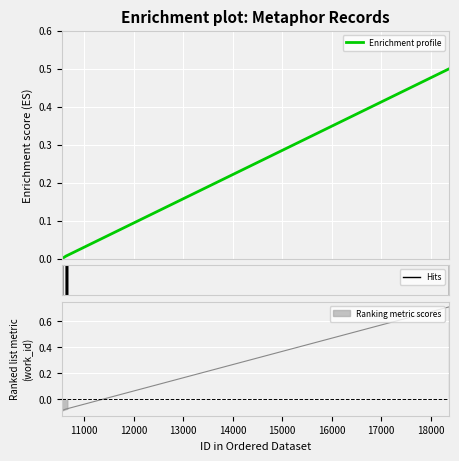

What is the highest value of the Enrichment profile series?

0.5